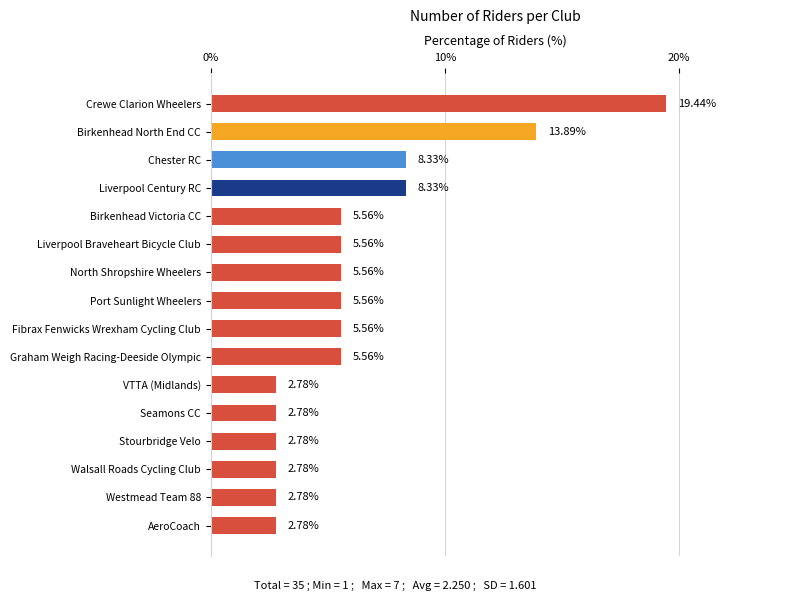

What is the difference between the maximum and second lowest values?

16.7